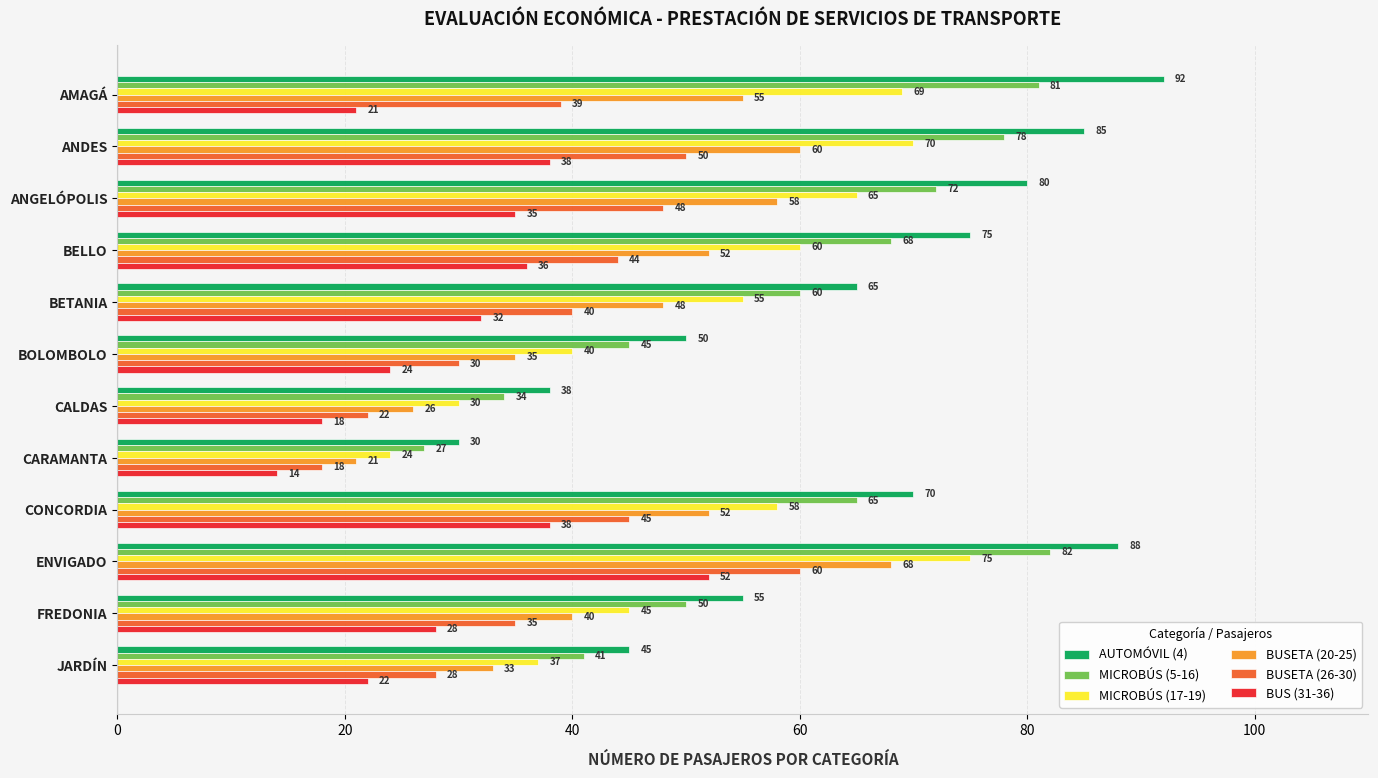

True or false: MICROBÚS (5-16) has a value of 27 at CARAMANTA.

True